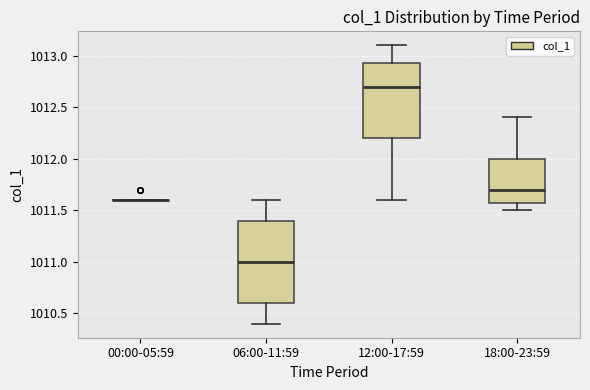

Reading left to right, read every box against the y-axis: the position of its median line, the range the box covers, and the ends of its whiskers. The values are not printed on the chart, so give them approximately, as read against the axis.

00:00-05:59: box collapsed to a line at 1011.60, whiskers 1011.60 to 1011.60
06:00-11:59: median 1011.00, box 1010.60 to 1011.40, whiskers 1010.40 to 1011.60
12:00-17:59: median 1012.70, box 1012.20 to 1012.95, whiskers 1011.60 to 1013.10
18:00-23:59: median 1011.70, box 1011.60 to 1012.00, whiskers 1011.50 to 1012.40